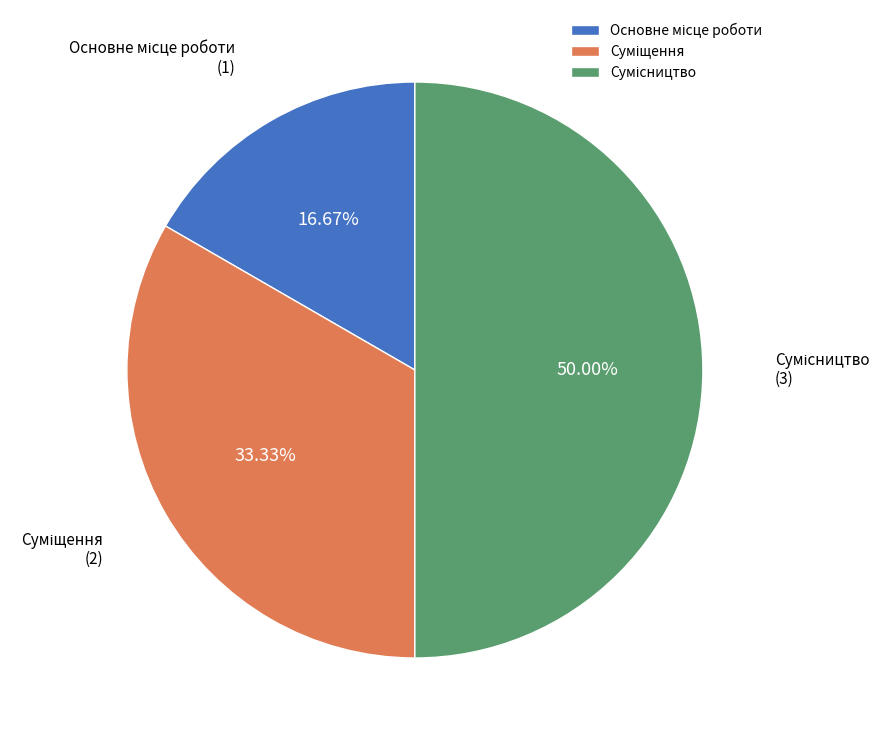

What is the largest slice in the pie chart?

Сумісництво